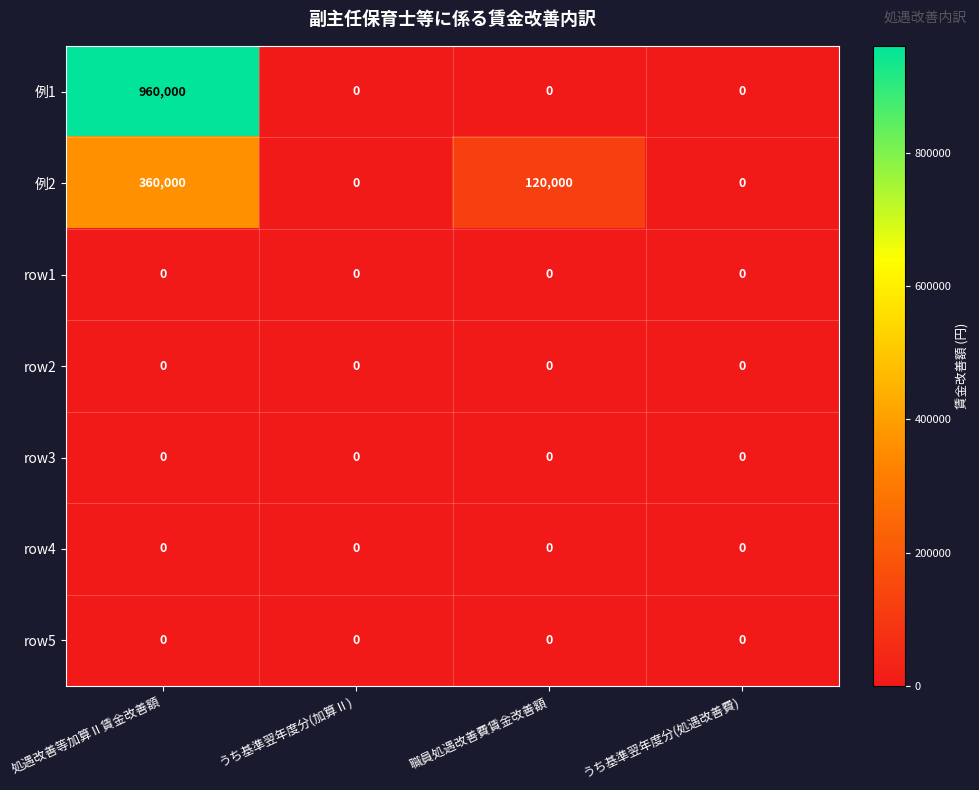

The row4 series shows 0 at うち基準翌年度分(処遇改善費). True or false?

True